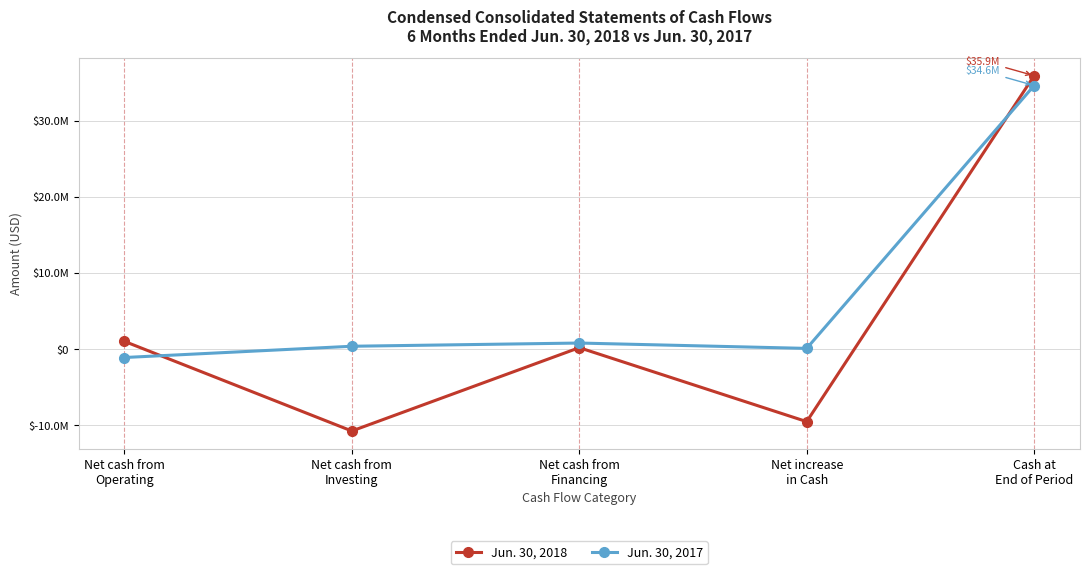

The value of Jun. 30, 2017 at Net cash from
Financing is 1054428. True or false?

False